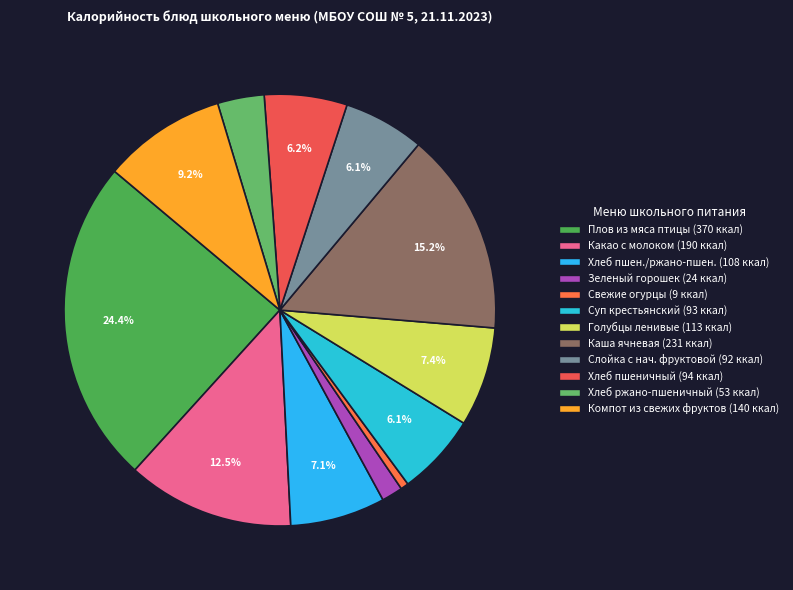

What is the smallest slice in the pie chart?

Свежие огурцы